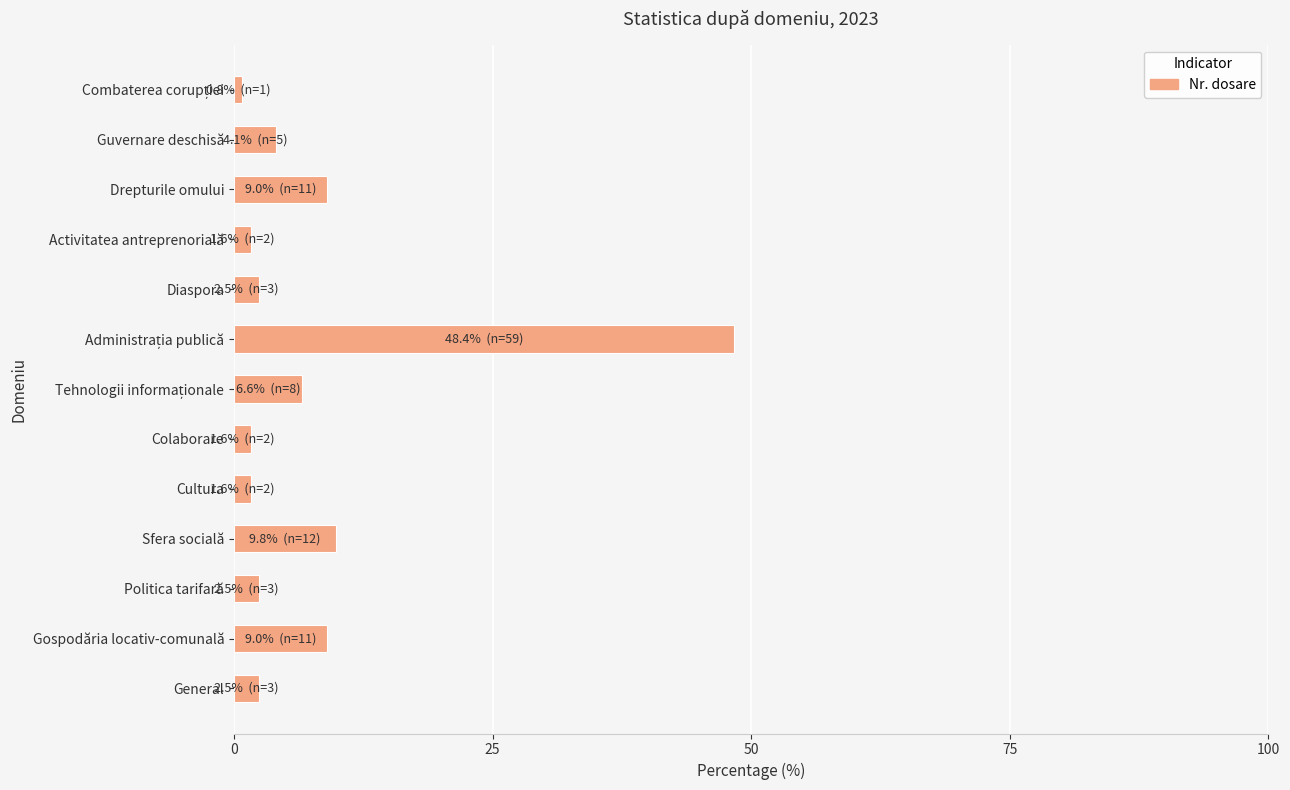

Read the value at Guvernare deschisă.

4.1